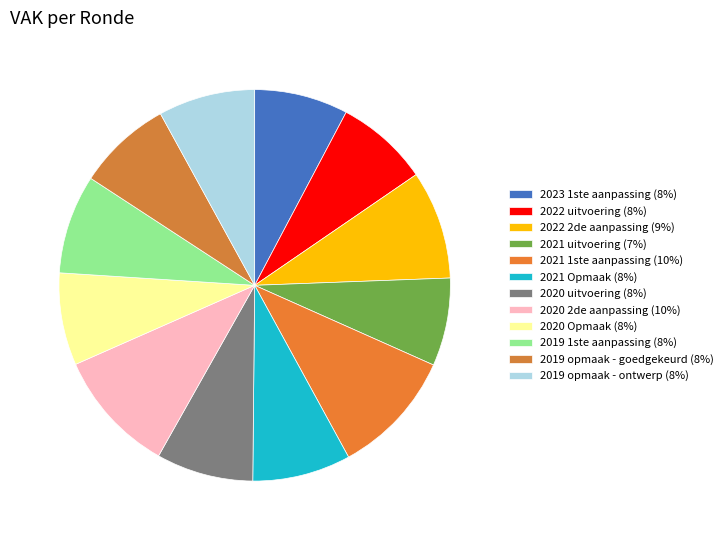

To the nearest percent, what is the difference between the 2021 1ste aanpassing and 2020 uitvoering slice percentages?

2%